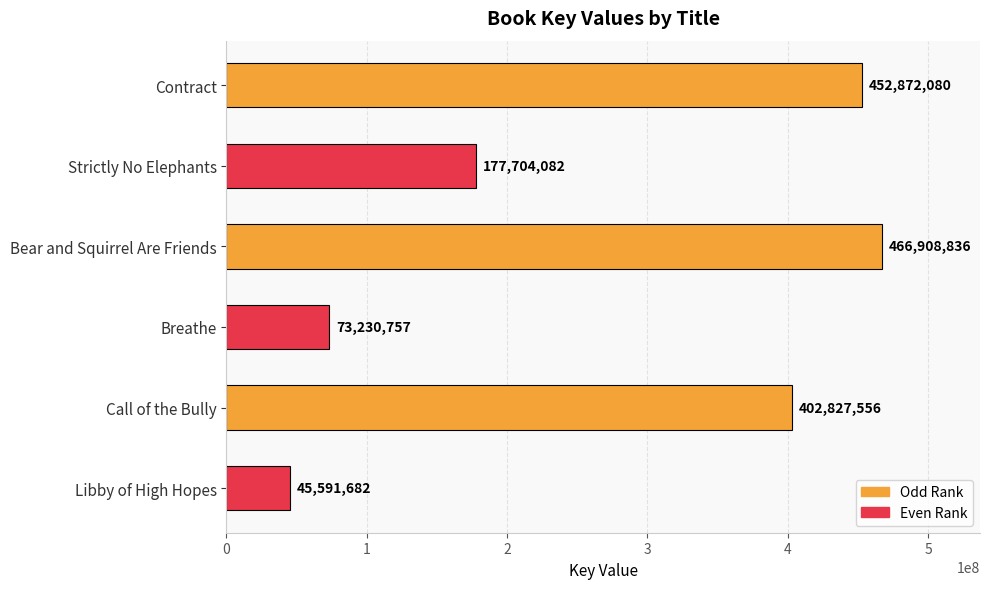

How many values are below 402827556?

3